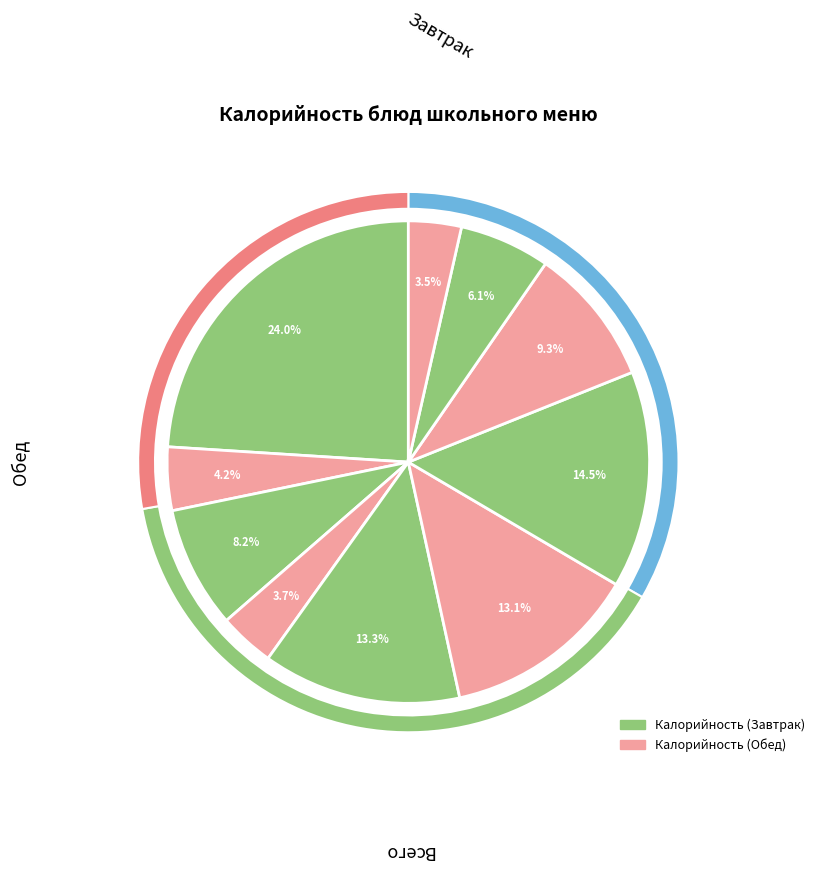

The Хлеб ржаной slice represents 1% of the pie. True or false?

False